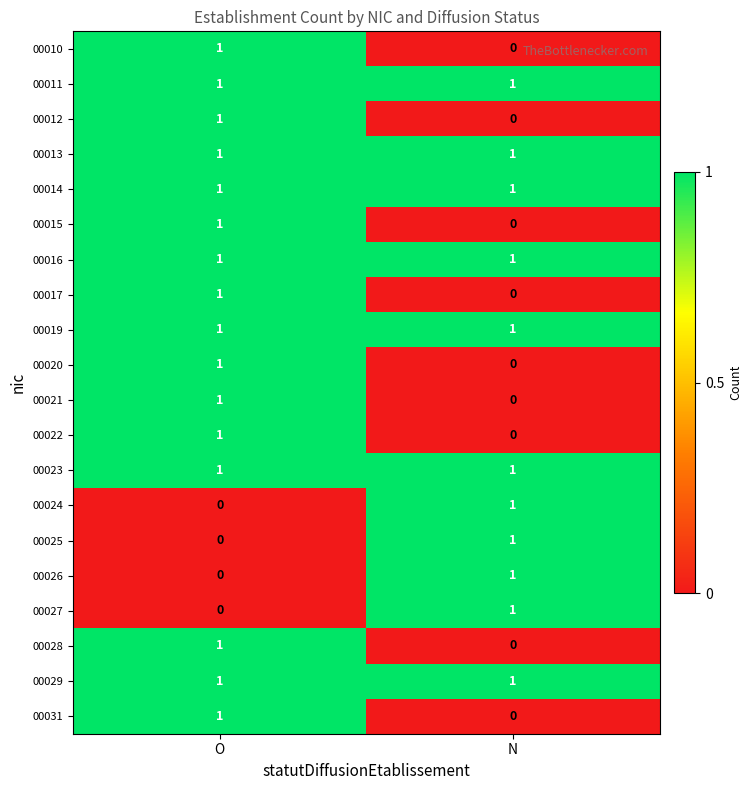

True or false: 00026 has a value of 1 at N.

True